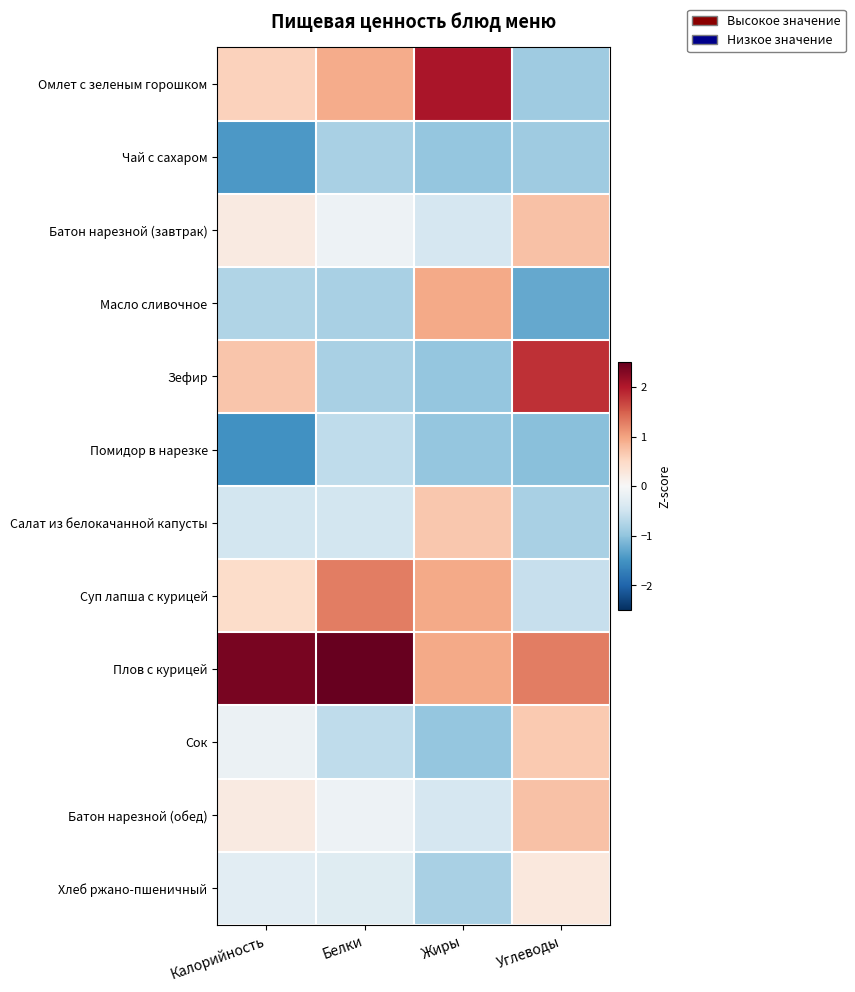

Between Жиры and Углеводы, which series saw the biggest shift?

Омлет с зеленым горошком